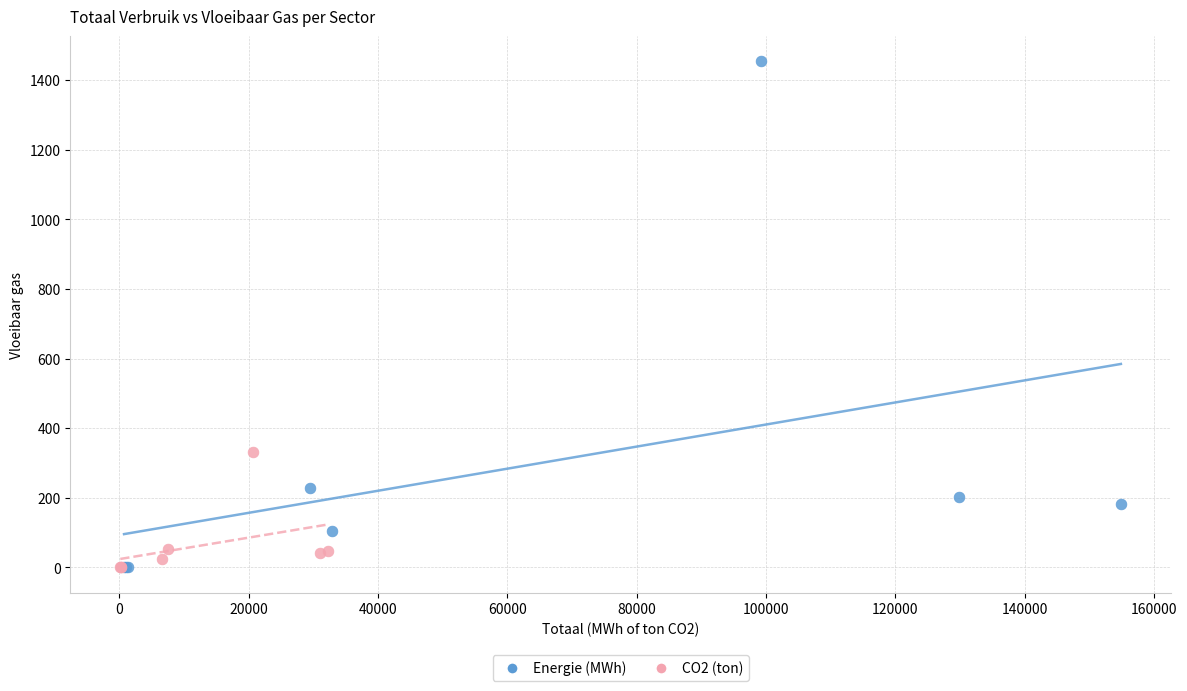

Which series contains the highest Y value?

Energie (MWh)